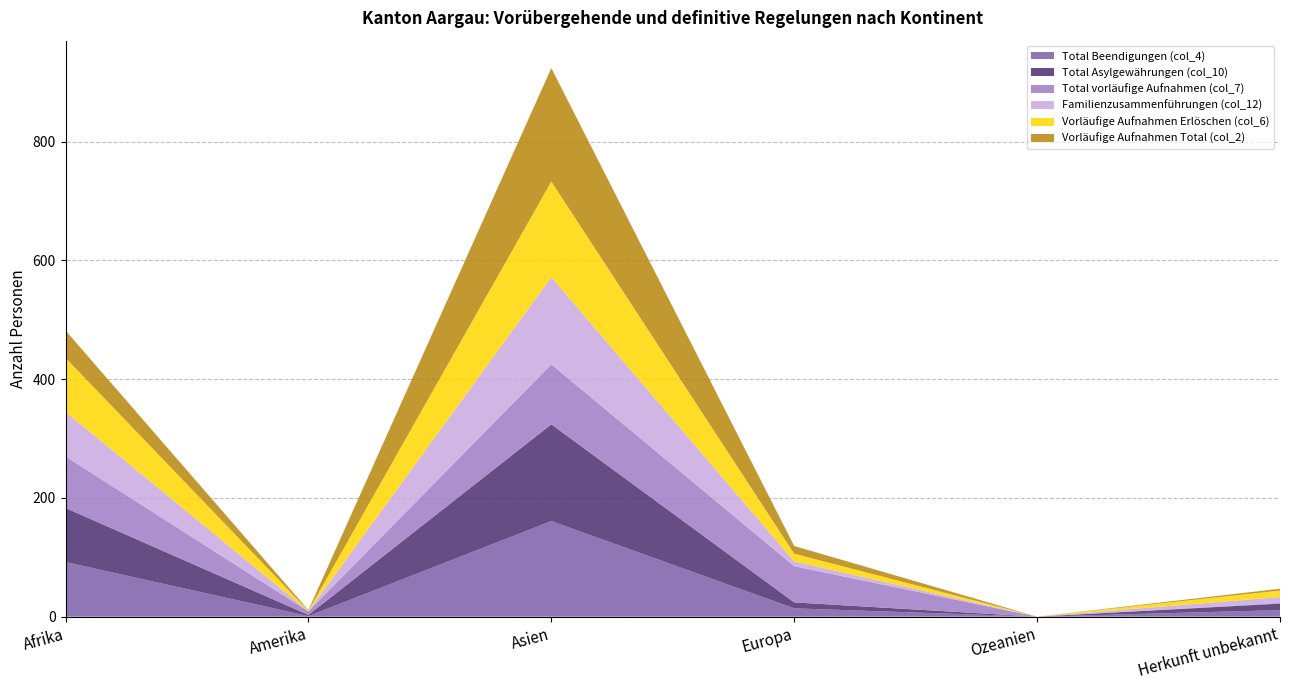

Reading right to left, list all the values displayed in this chart.

Total Beendigungen (col_4): Herkunft unbekannt=11	Ozeanien=0	Europa=14	Asien=161	Amerika=1	Afrika=92
Total Asylgewährungen (col_10): Herkunft unbekannt=11	Ozeanien=0	Europa=10	Asien=163	Amerika=2	Afrika=91
Total vorläufige Aufnahmen (col_7): Herkunft unbekannt=1	Ozeanien=0	Europa=61	Asien=101	Amerika=6	Afrika=87
Familienzusammenführungen (col_12): Herkunft unbekannt=10	Ozeanien=0	Europa=8	Asien=147	Amerika=0	Afrika=75
Vorläufige Aufnahmen Erlöschen (col_6): Herkunft unbekannt=11	Ozeanien=0	Europa=13	Asien=161	Amerika=1	Afrika=91
Vorläufige Aufnahmen Total (col_2): Herkunft unbekannt=3	Ozeanien=0	Europa=13	Asien=191	Amerika=1	Afrika=46